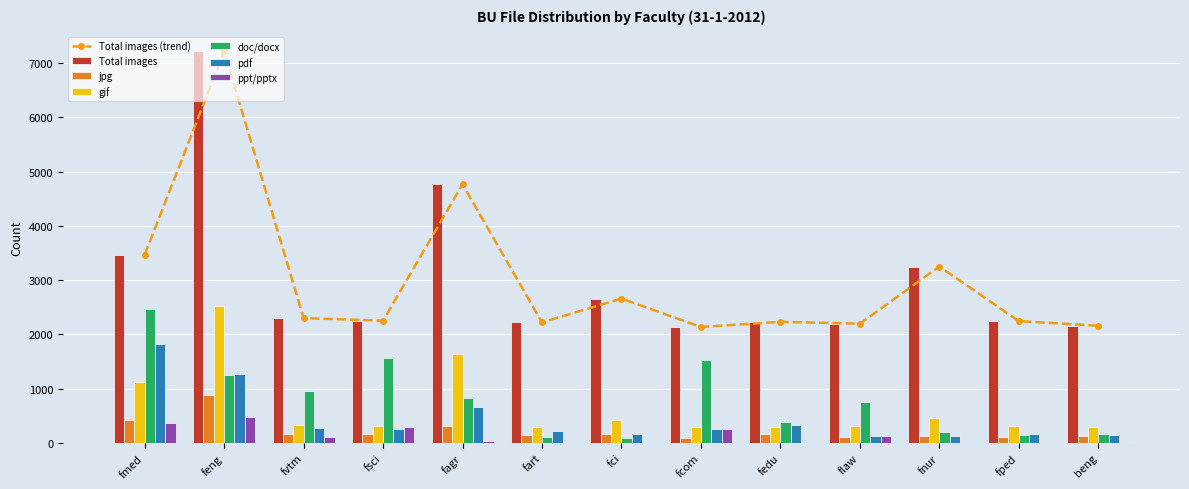

Reading left to right, extract all data points from this chart.

Total images: 3468	7217	2301	2255	4767	2222	2662	2138	2233	2199	3252	2247	2160
jpg: 432	876	172	159	309	149	166	100	159	120	122	120	129
gif: 1124	2529	335	311	1647	302	432	302	300	307	459	308	292
doc/docx: 2476	1256	966	1573	828	111	99	1534	390	750	202	150	159
pdf: 1824	1269	284	257	659	221	169	251	333	134	128	174	145
ppt/pptx: 372	483	110	291	38	0	0	264	0	123	0	0	12